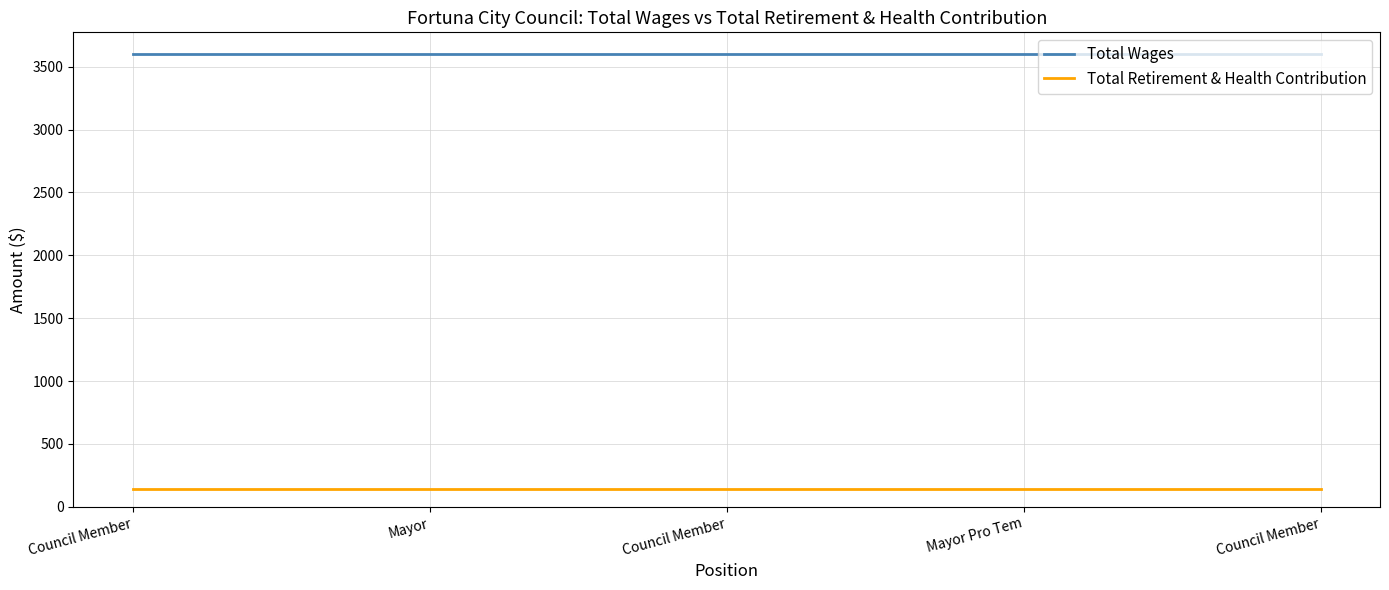

Count the number of categories in the chart.

5